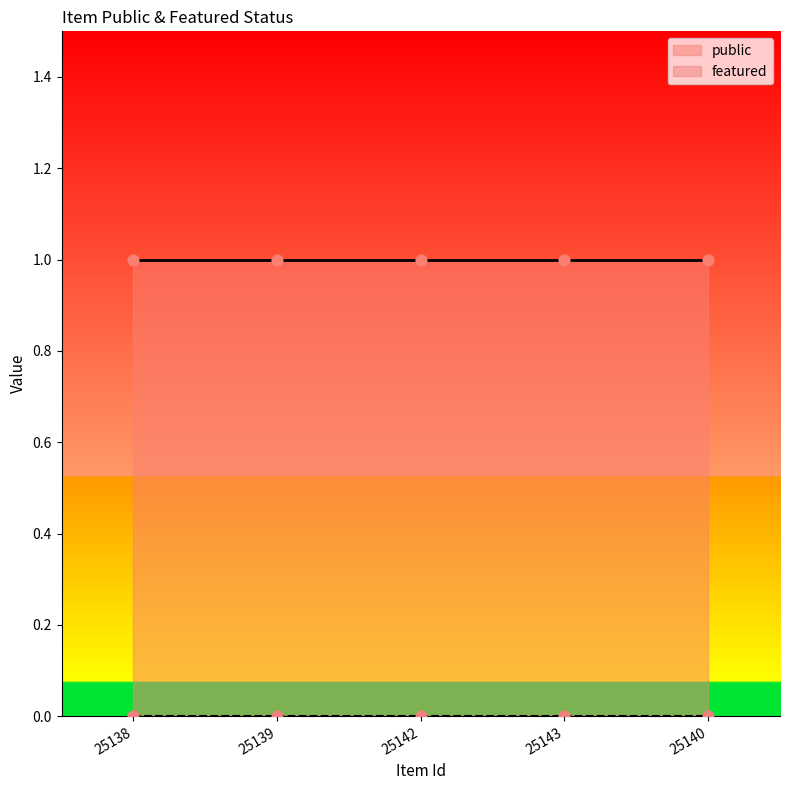

Which series reaches the maximum Y coordinate?

public